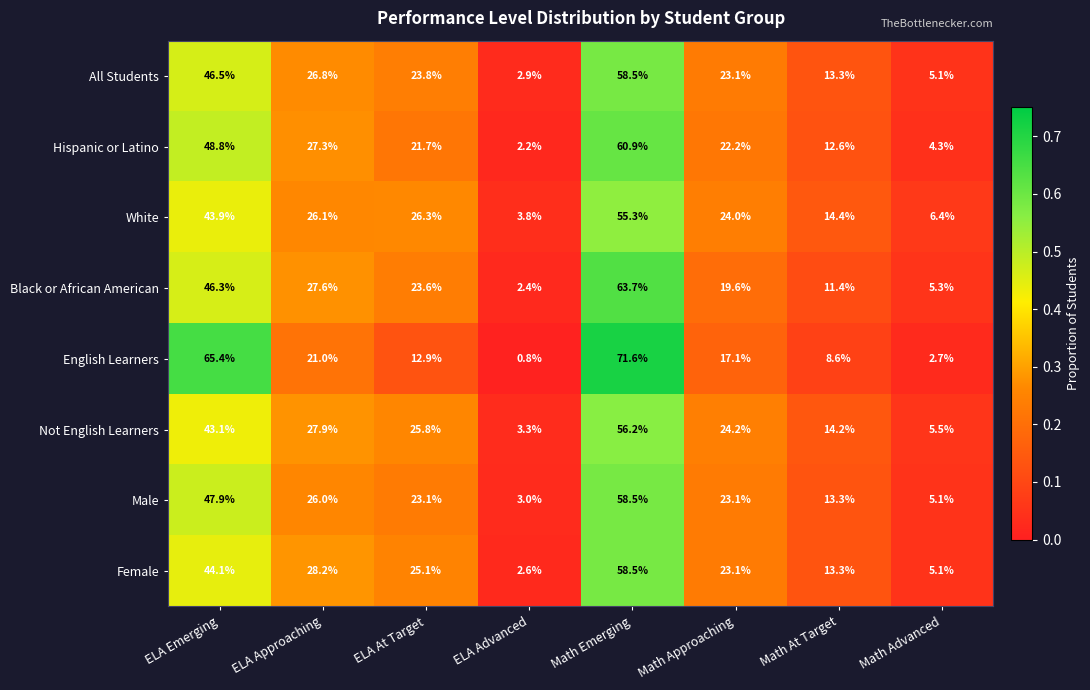

Count the number of categories in the chart.

8